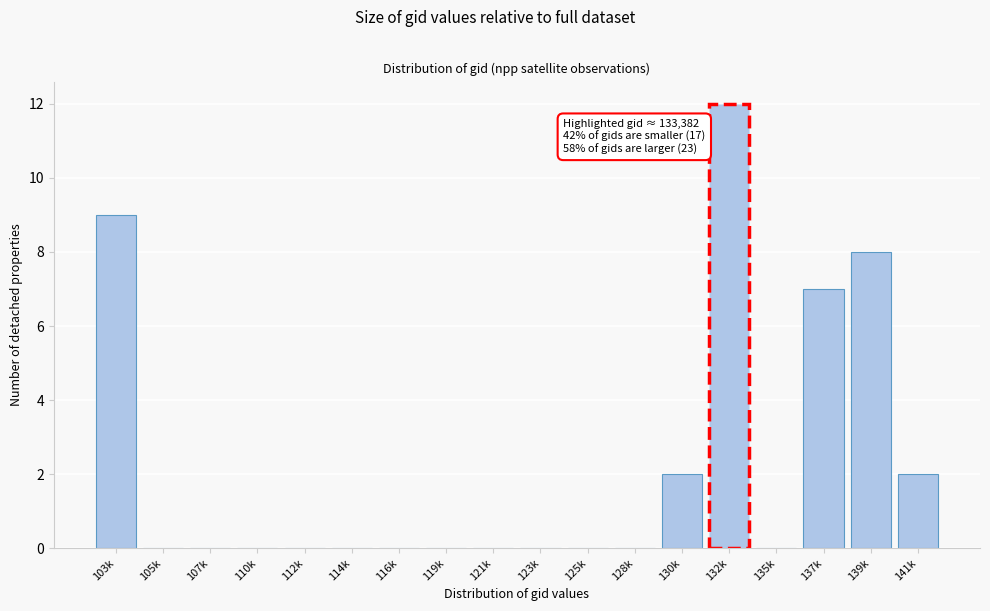

Reading right to left, extract all data points from this chart.

141k=2	139k=8	137k=7	135k=0	132k=12	130k=2	128k=0	125k=0	123k=0	121k=0	119k=0	116k=0	114k=0	112k=0	110k=0	107k=0	105k=0	103k=9